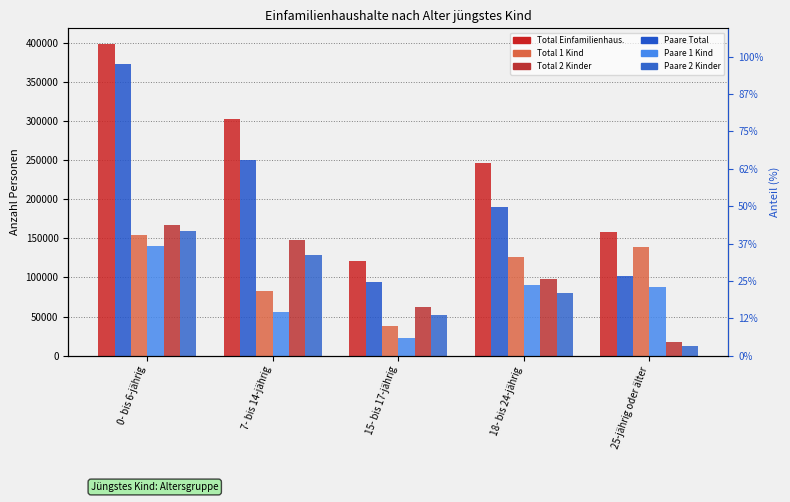

List the labels in order of Total 2 Kinder value, largest first.

0- bis 6-jährig, 7- bis 14-jährig, 18- bis 24-jährig, 15- bis 17-jährig, 25-jährig oder älter